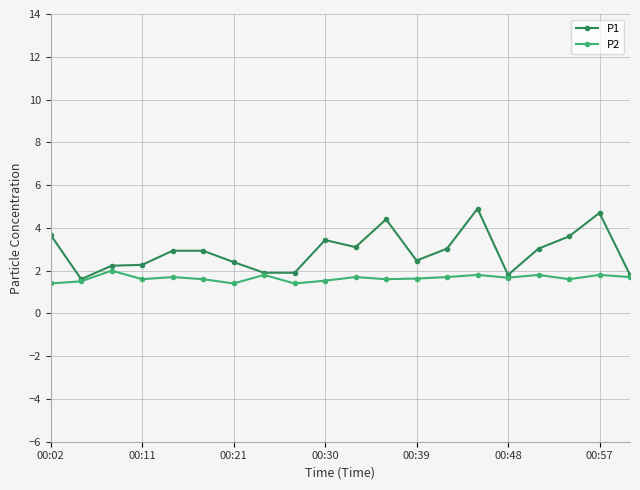

How many data points does each series have?

20